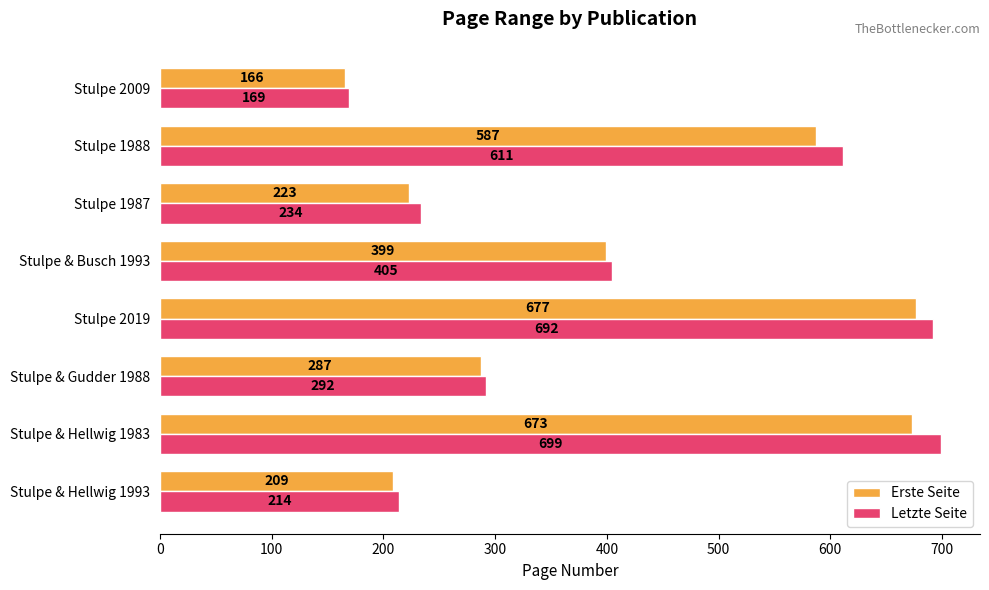

What is the difference between the highest and lowest values at Stulpe 1987?

11